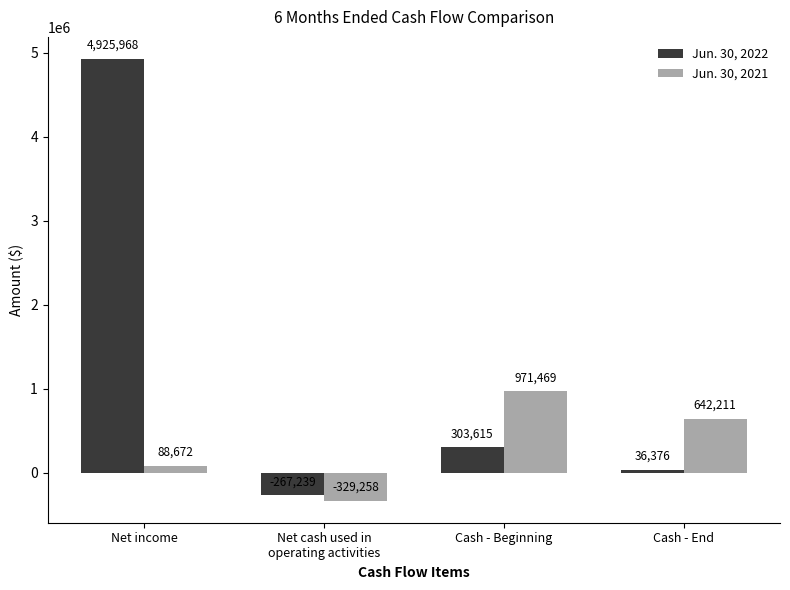

What is the label of the 4th bar from the left?

Cash - End